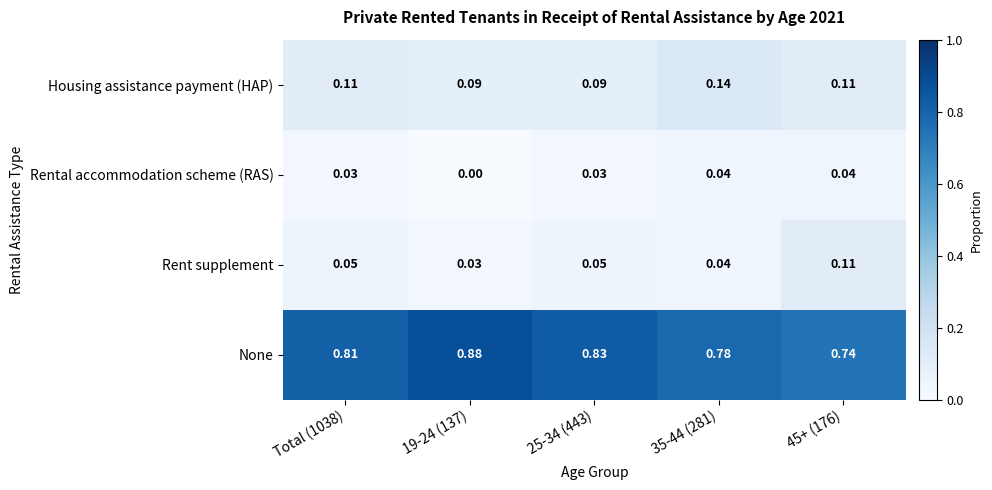

Which series changed the most between 19-24 (137) and 45+ (176)?

None